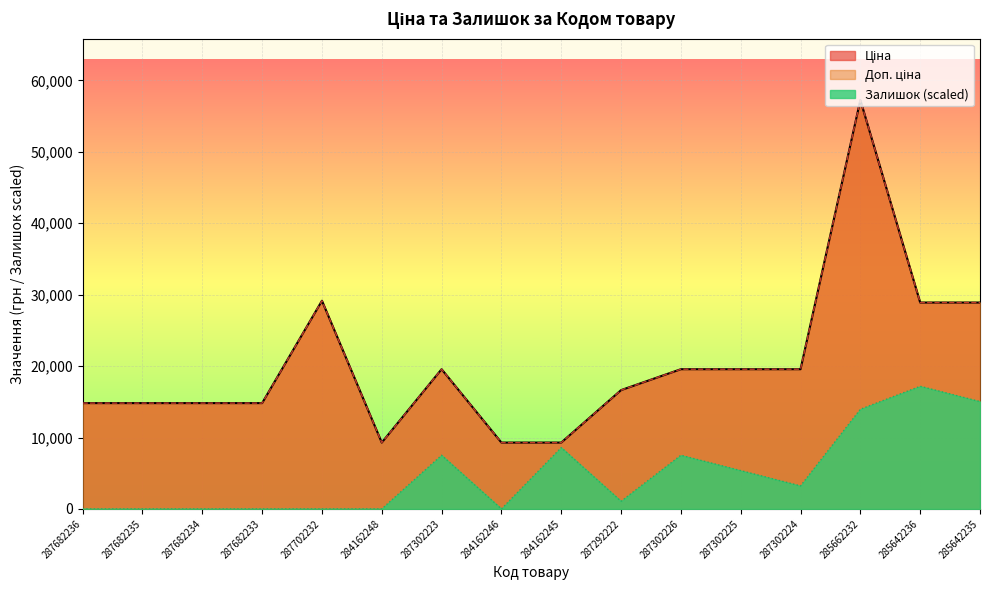

What are all the series names shown in the legend?

Ціна, Доп. ціна, Залишок